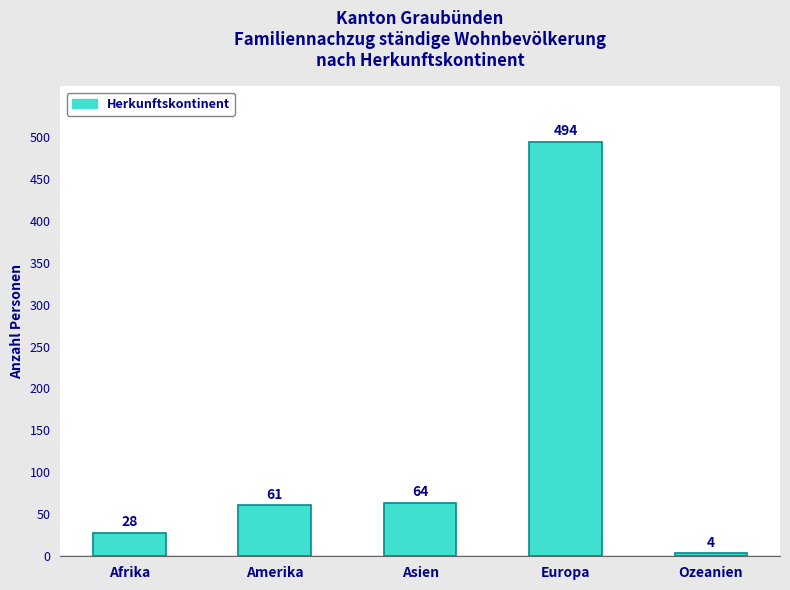

Which has a higher value, Amerika or Afrika?

Amerika